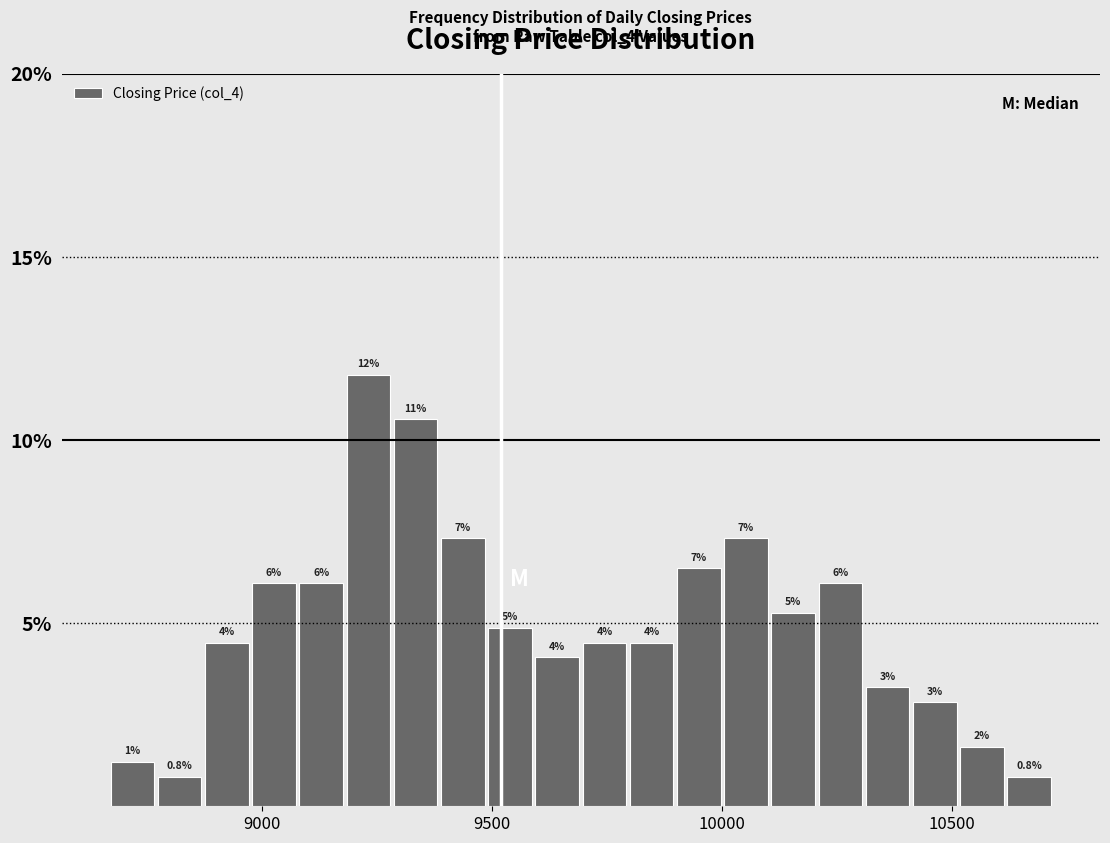

Read against the x-axis, roughly where is the centre of the tallest bar?

9250